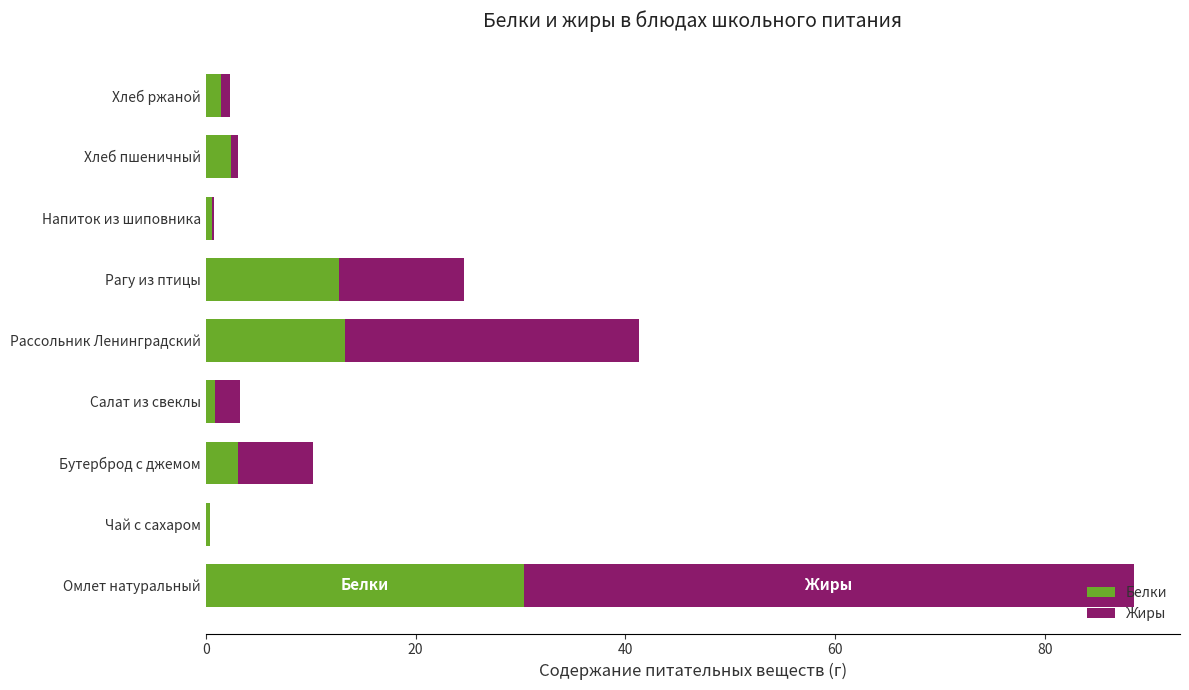

Is it true that Белки equals 6.7 at Рассольник Ленинградский?

False